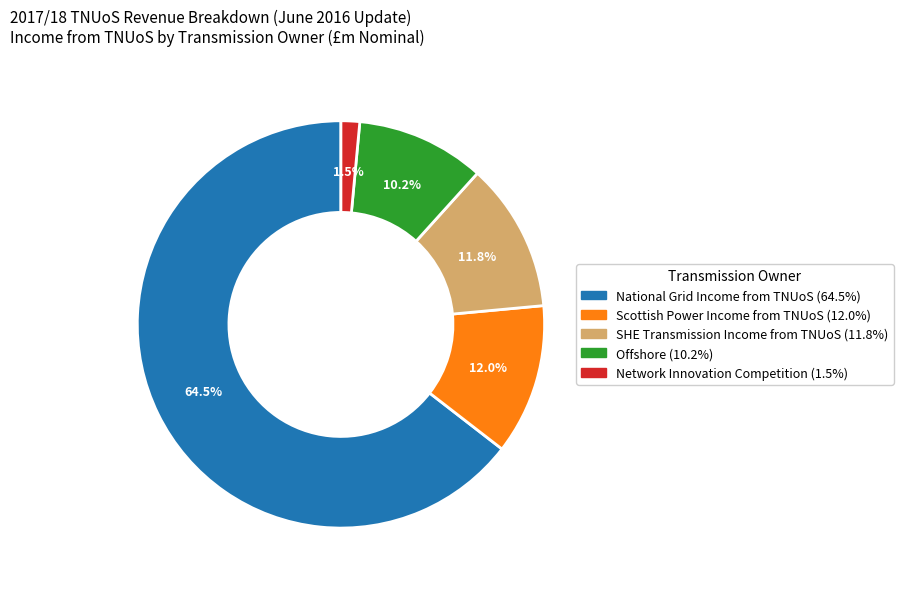

What portion of the pie excludes Offshore?

89.8%